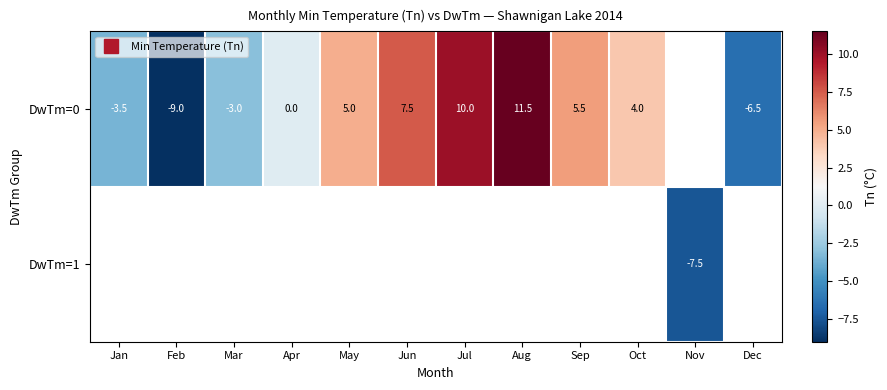

At which label does DwTm=0 reach its peak?

Aug